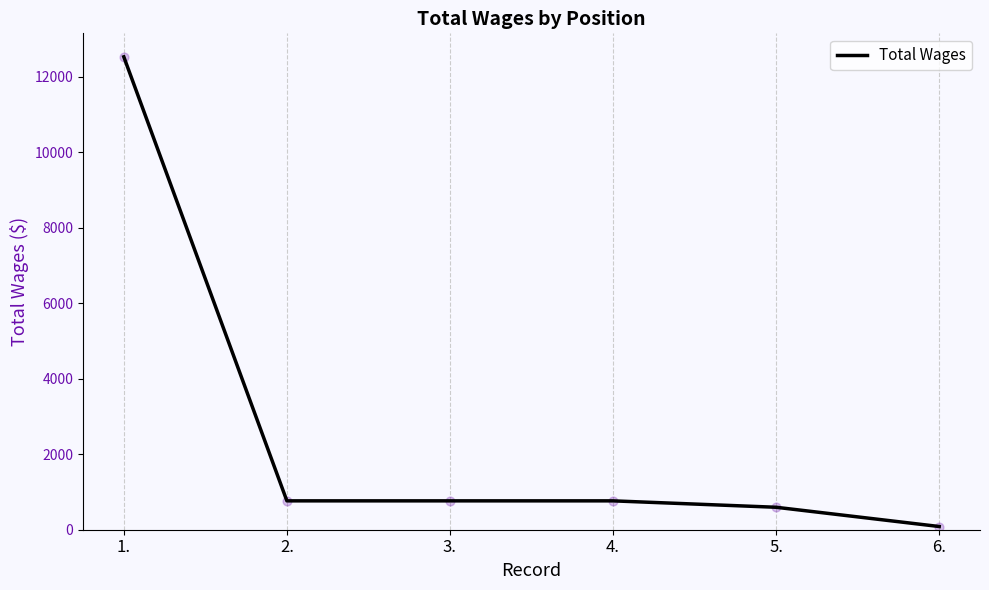

What is the change in value from 1. to 5.?

-11936